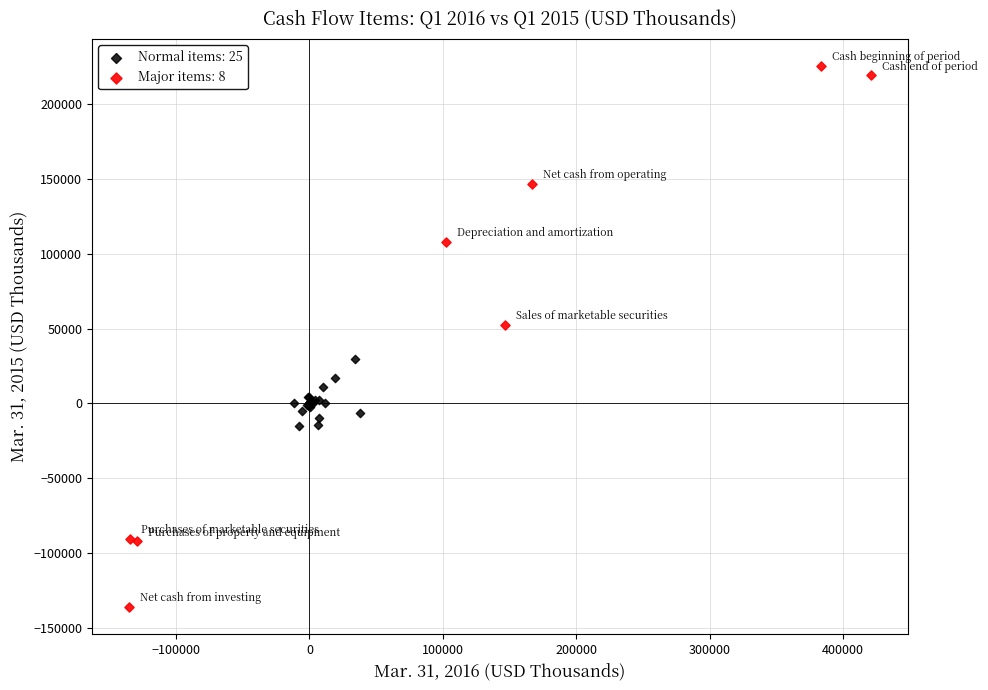

What are all the series names shown in the legend?

Normal items: 25, Major items: 8